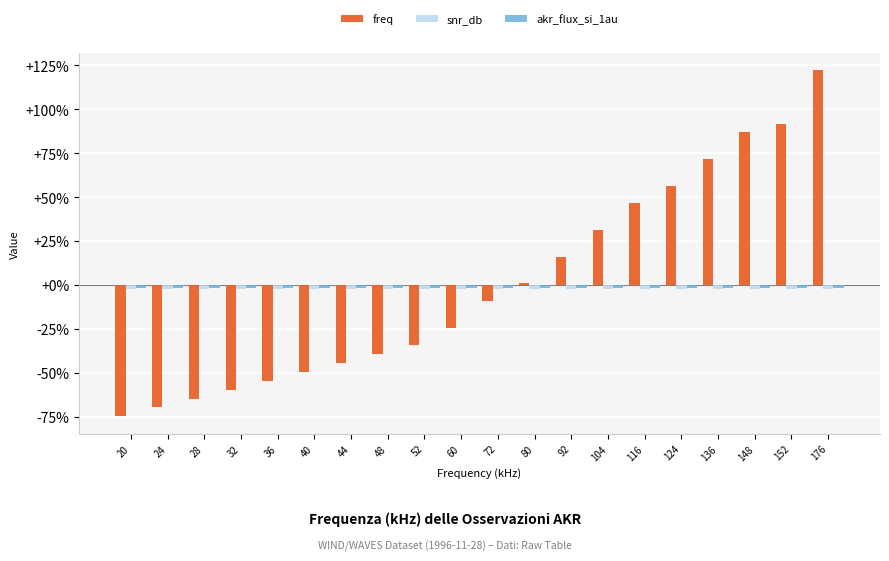

How many series are shown in this chart?

3